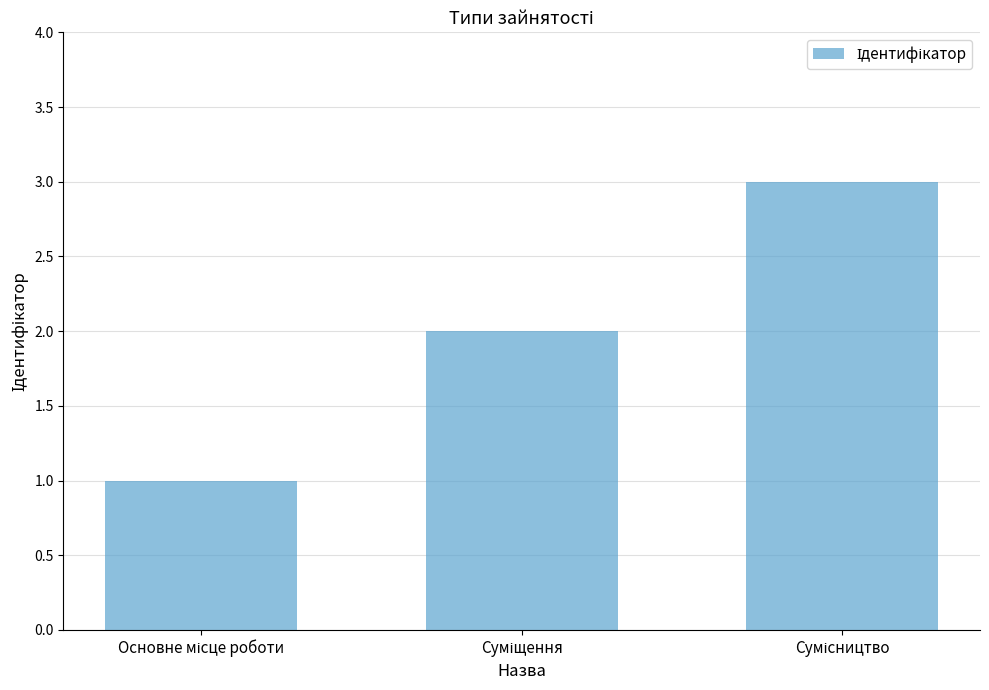

What is the value of the 1st bar from the left?

1